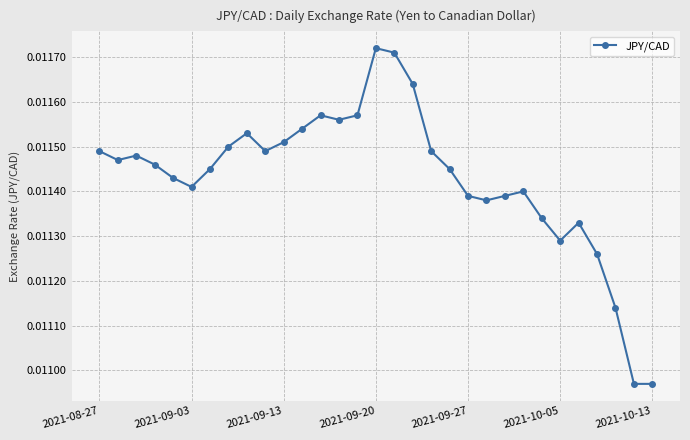

Count the values in the range 0 to 1.

31